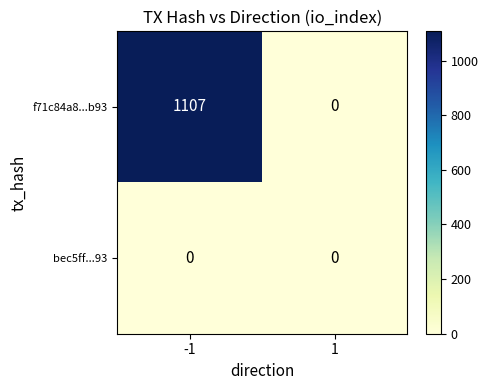

What is the average value of the f71c84a8...b93 series?

554